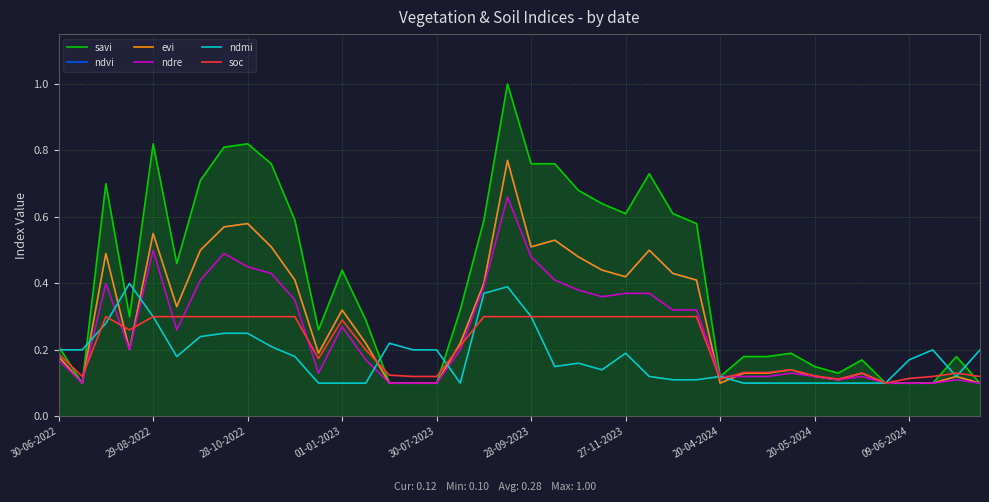

How many intersections are there between ndvi and soc?

6